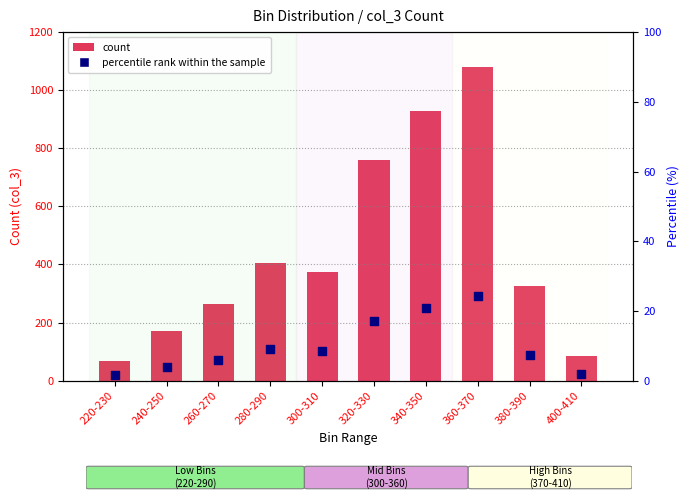

Is the value of percentile rank within the sample at 400-410 greater than the value of count at 340-350?

No